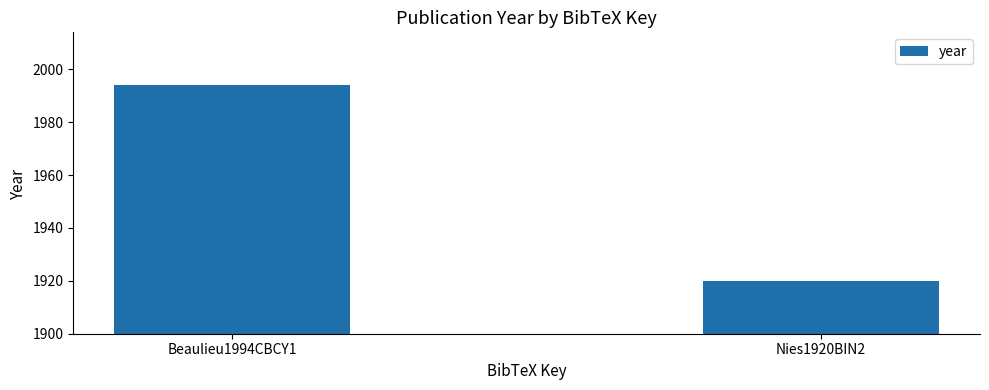

Reading right to left, transcribe all the data shown in this chart.

1920	1994